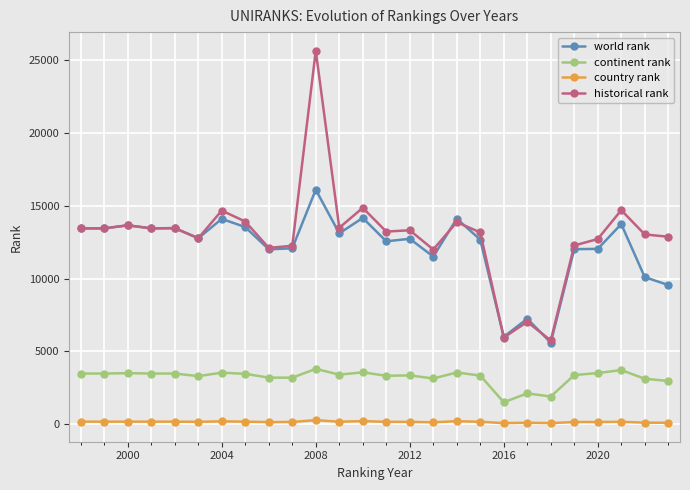

What is the minimum value for world rank?

5606